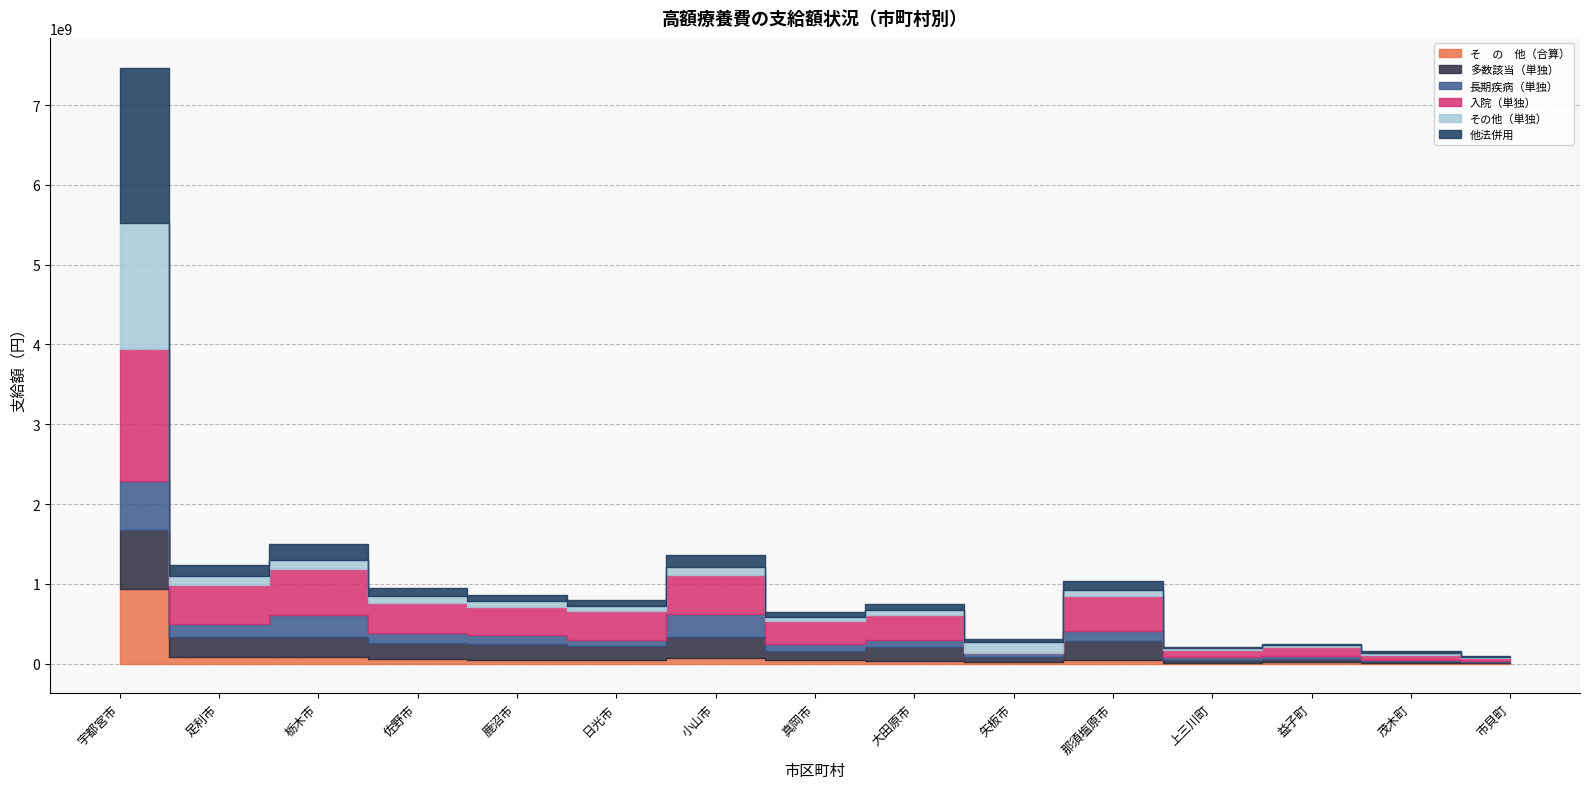

What are all the series names shown in the legend?

そ　の　他（合算）, 多数該当（単独）, 長期疾病（単独）, 入院（単独）, その他（単独）, 他法併用